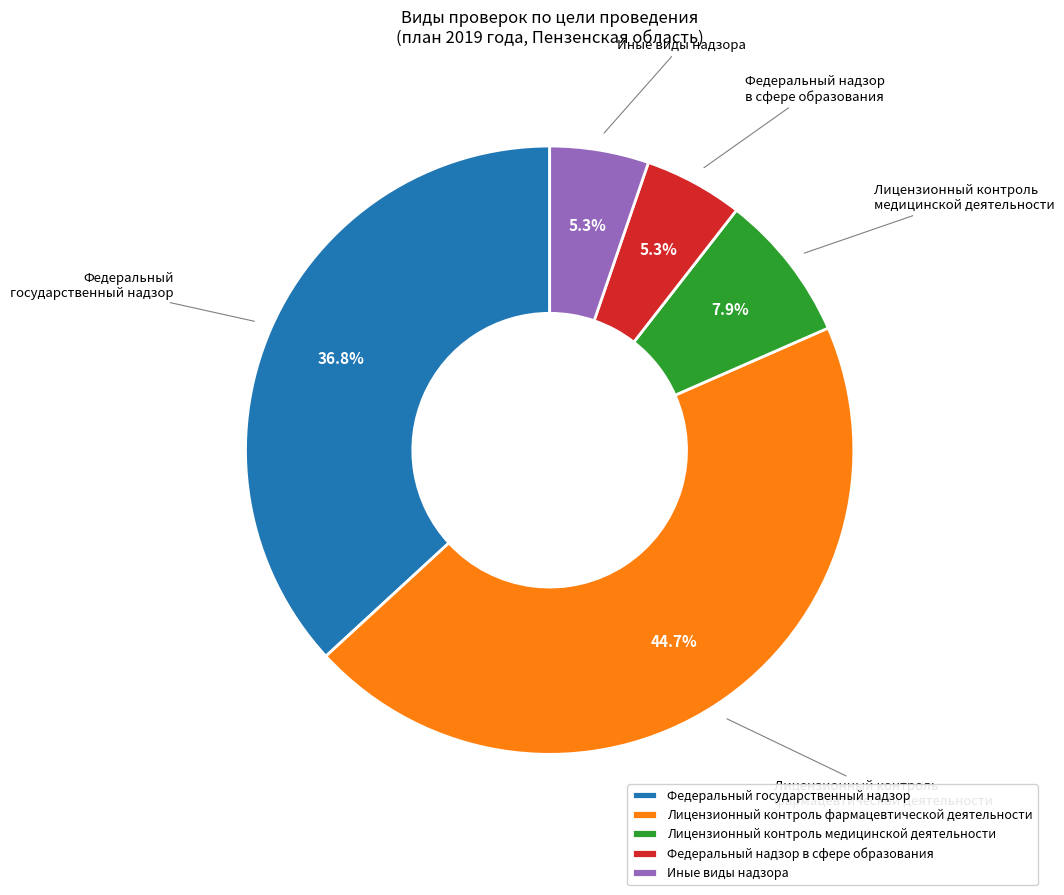

How much of the chart is everything except Федеральный надзор в сфере образования?

94.7%